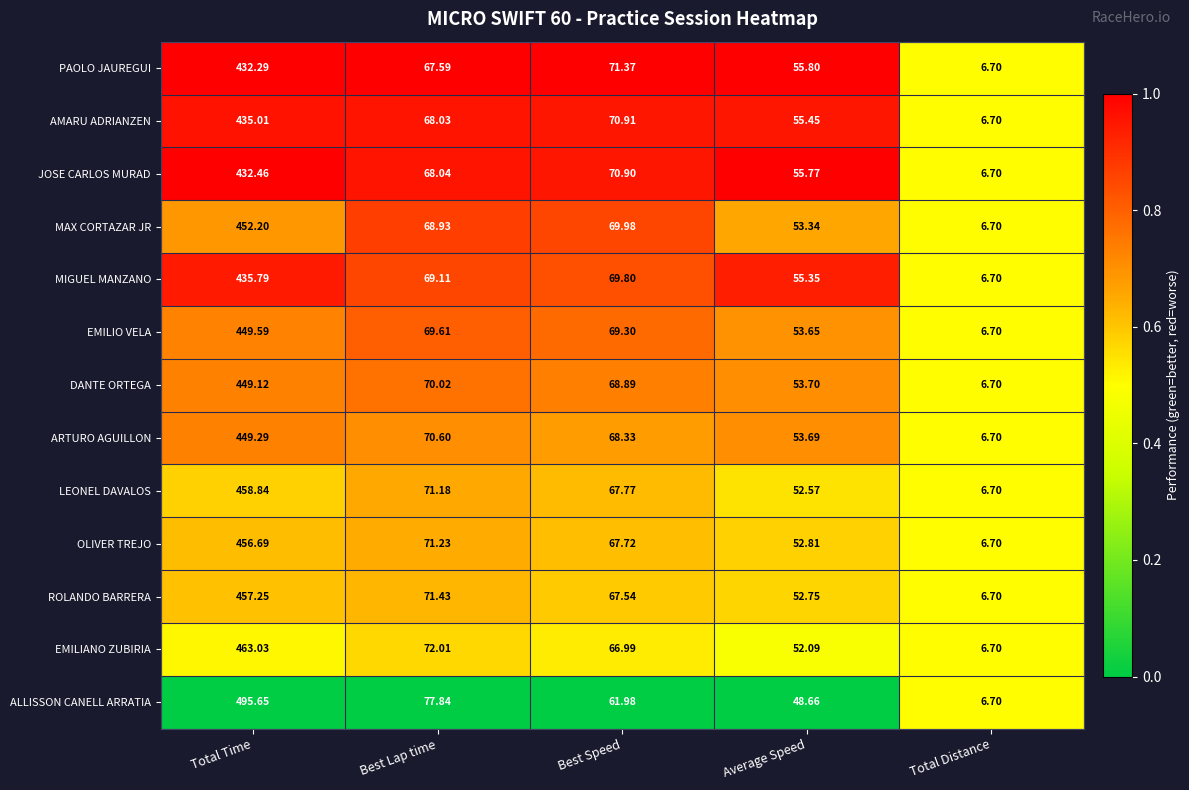

How many data points does each series have?

5